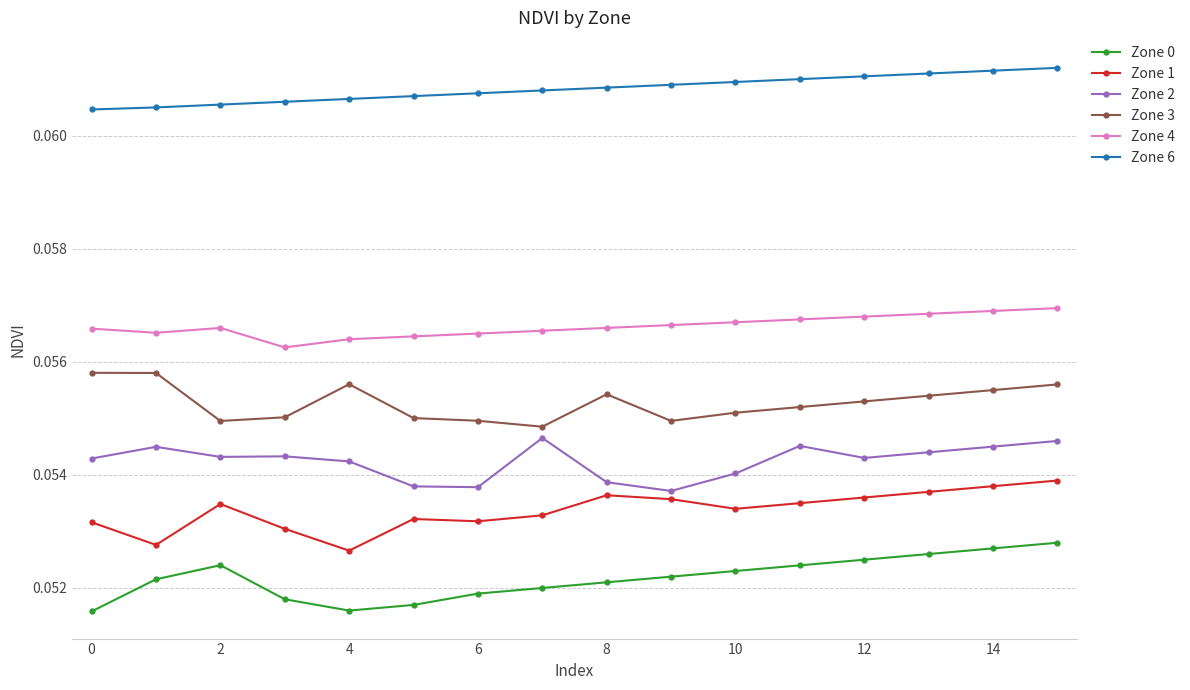

Rank the series by their maximum value, from highest to lowest.

Zone 6, Zone 4, Zone 3, Zone 2, Zone 1, Zone 0